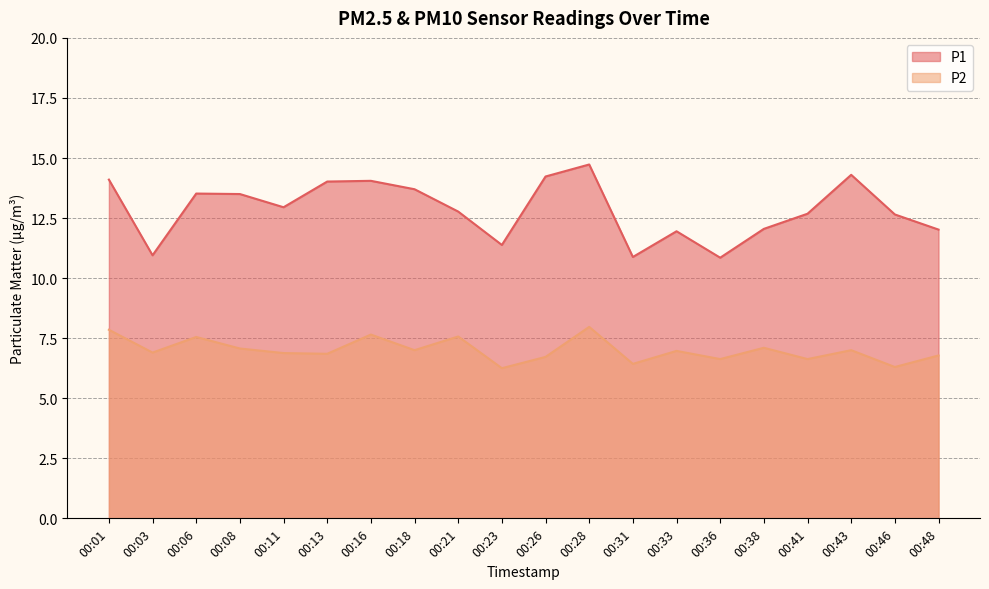

In P2, how many points are lower than both neighbors (excluding endpoints)?

8